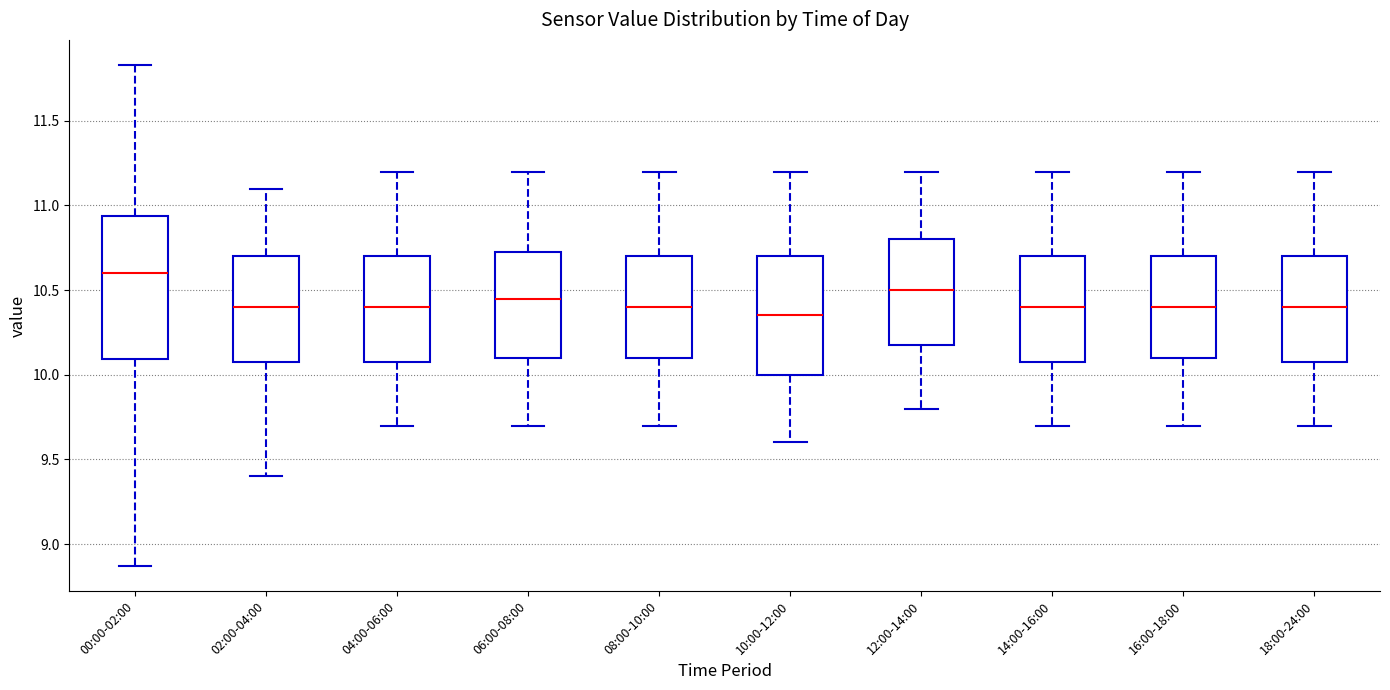

Where does the upper whisker of the box for 08:00-10:00 end on the y-axis? The values are not printed on the chart, so give them approximately, as read against the axis.

11.20